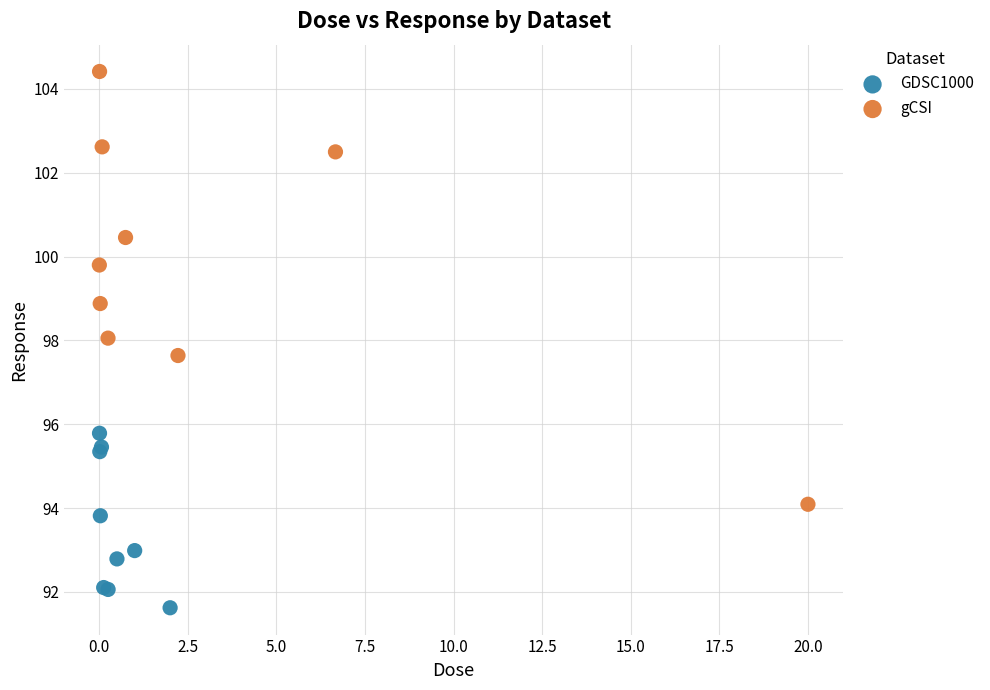

Which series has the widest spread of Y values?

gCSI